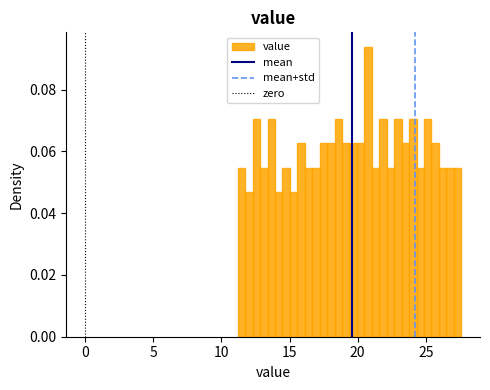

Read against the x-axis, roughly where is the centre of the tallest bar?

21.0